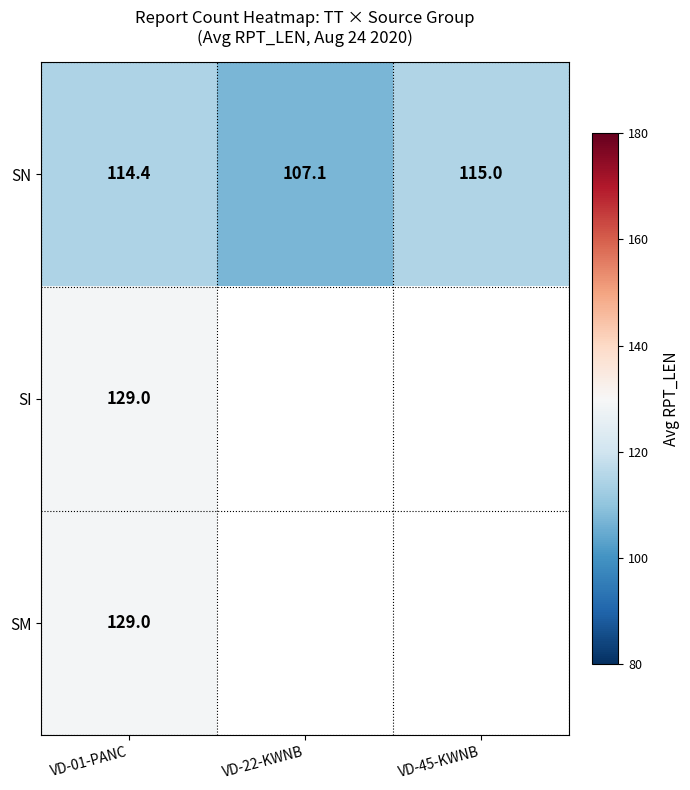

How many values in the SN series exceed 114?

2